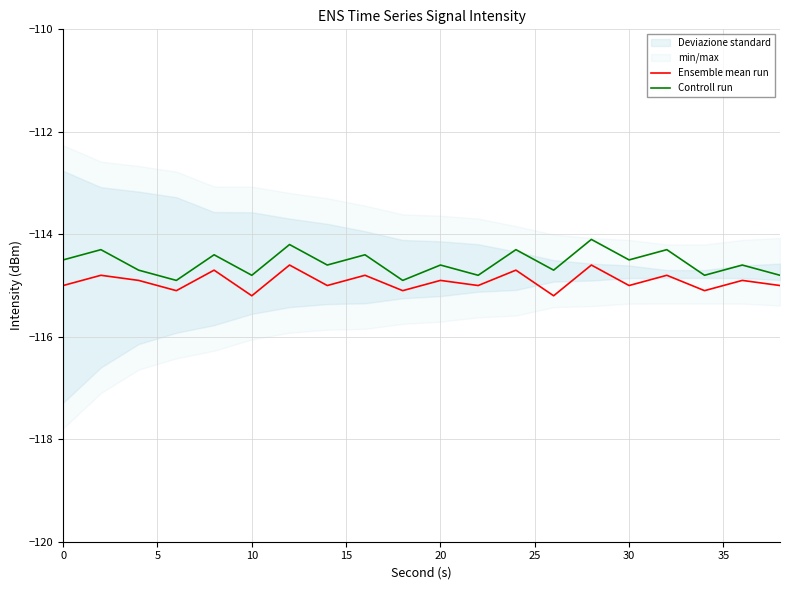

Which series has the largest range (max minus min)?

Controll run